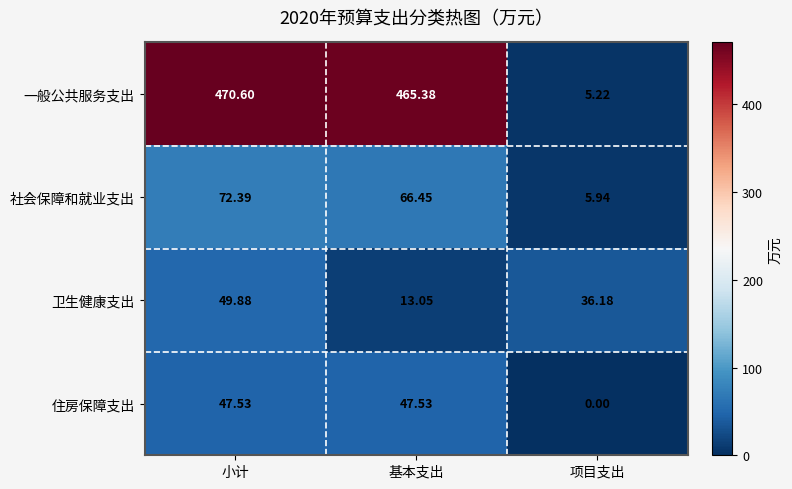

Between 基本支出 and 项目支出, which series saw the biggest shift?

一般公共服务支出